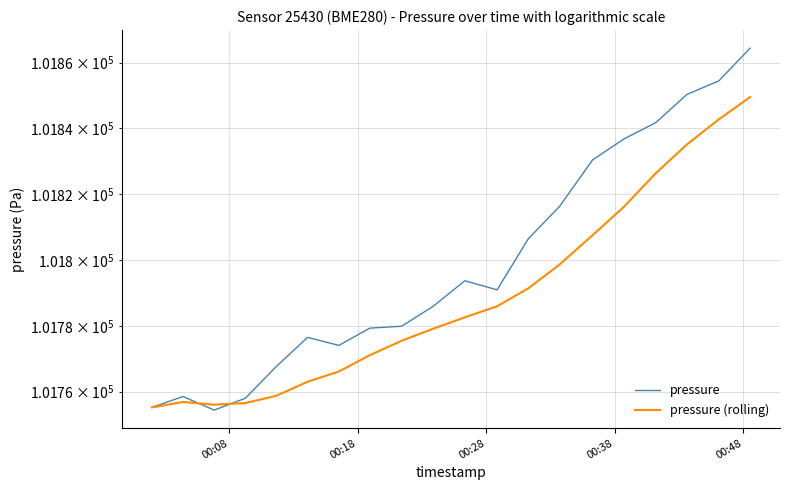

What is the difference between the maximum and minimum values in the pressure series?

110.0